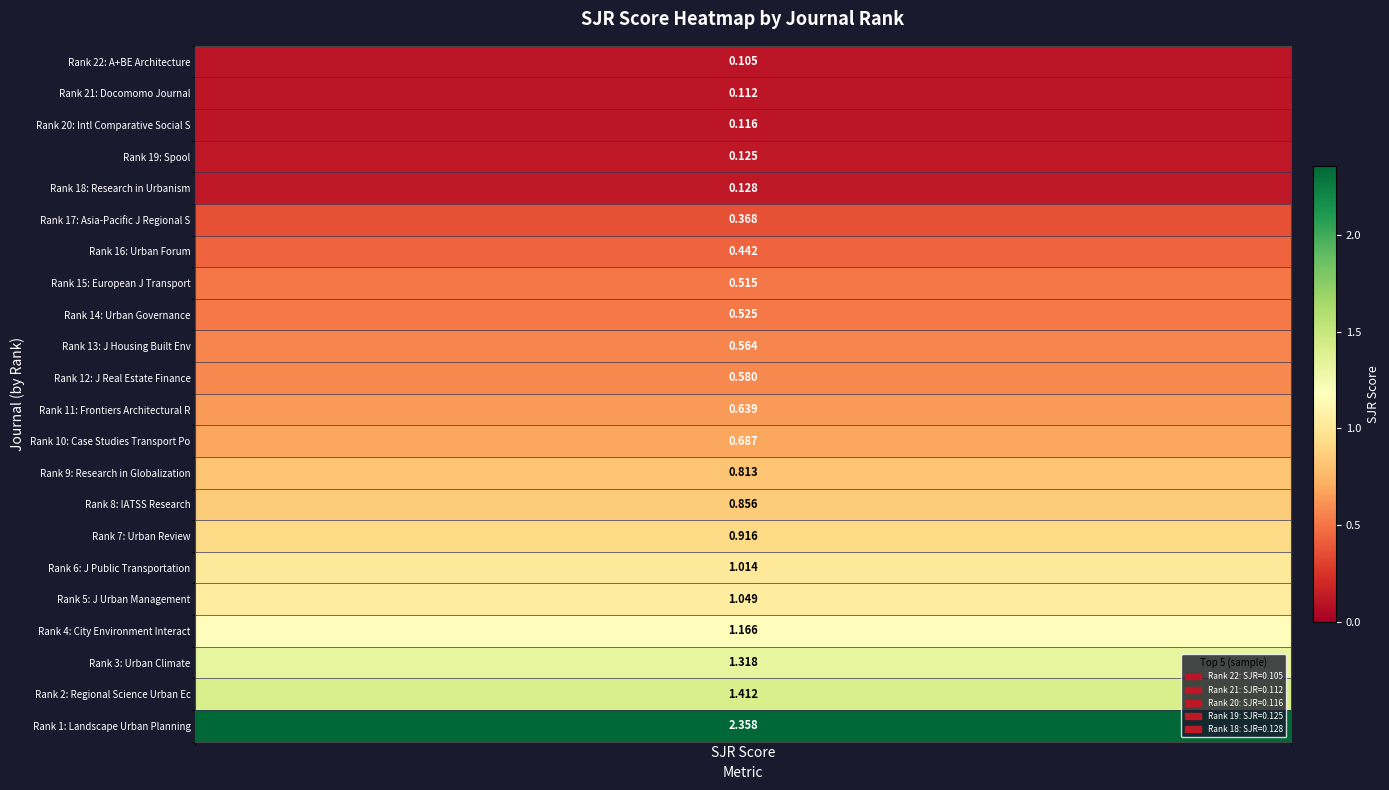

Which has a higher value, 1 or 2?

1